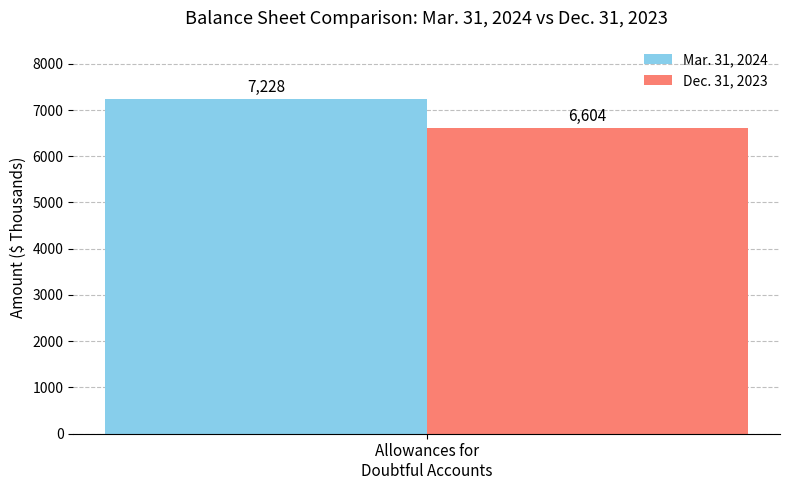

How many groups of bars are there?

1